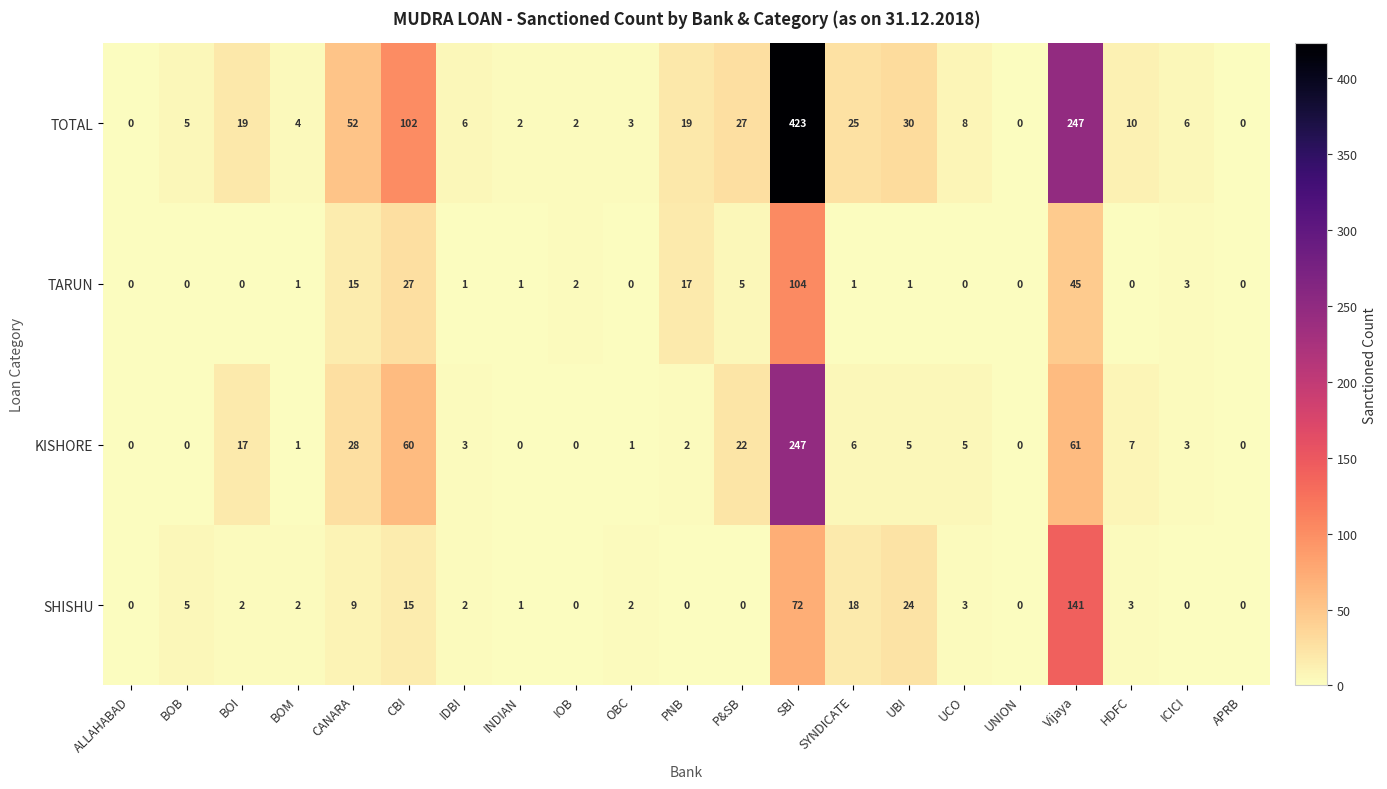

At how many categories does at least one series exceed 158?

2